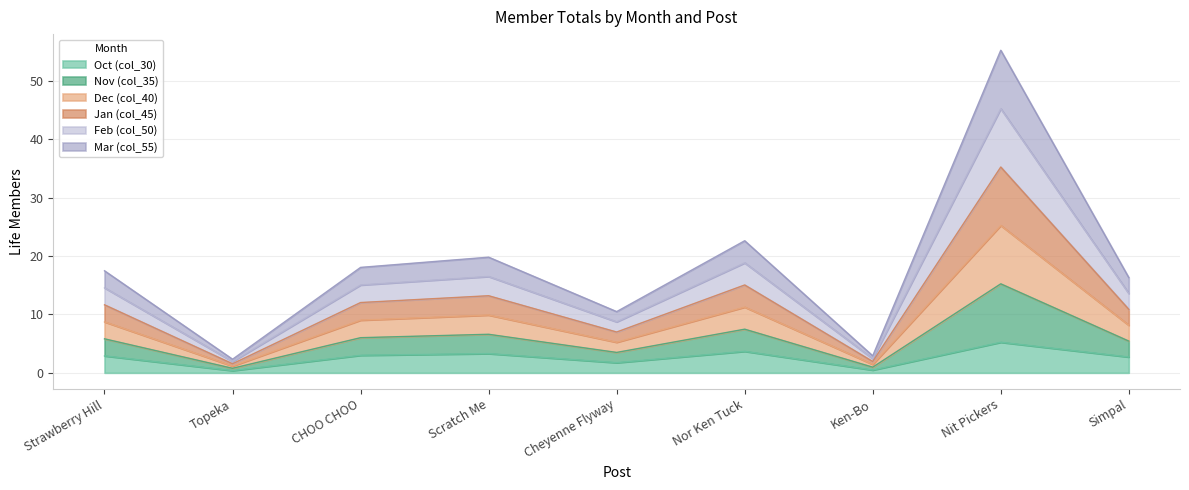

How many series are shown in this chart?

6